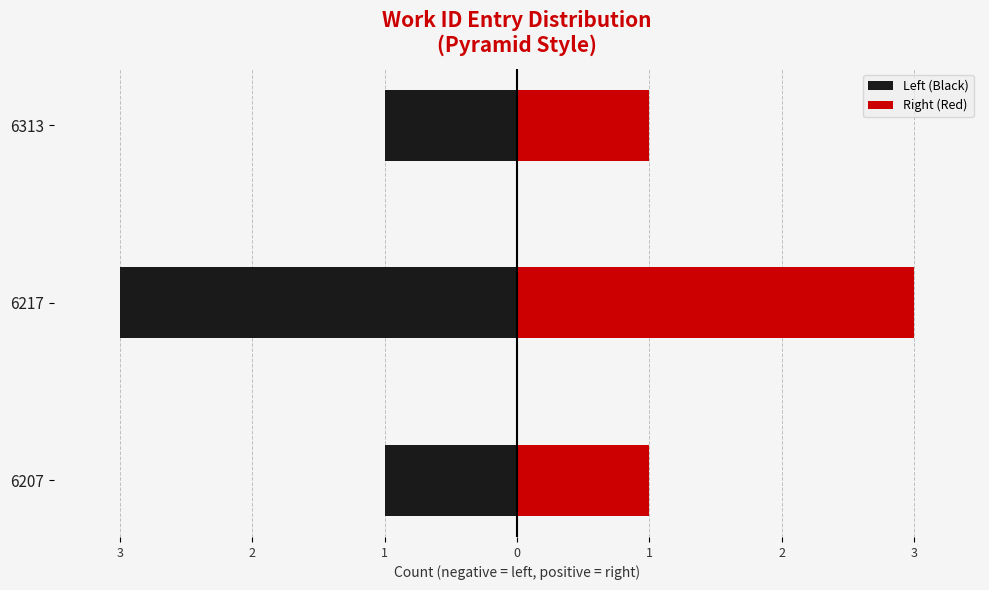

What is the average value of the Right (Red) series?

2